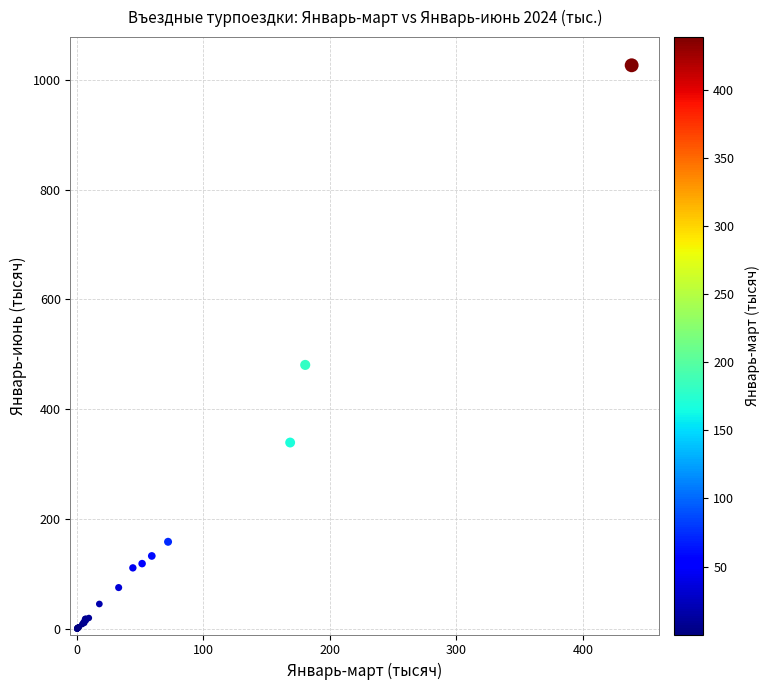

What Y value in the scatter plot is closest to 513?

480.9